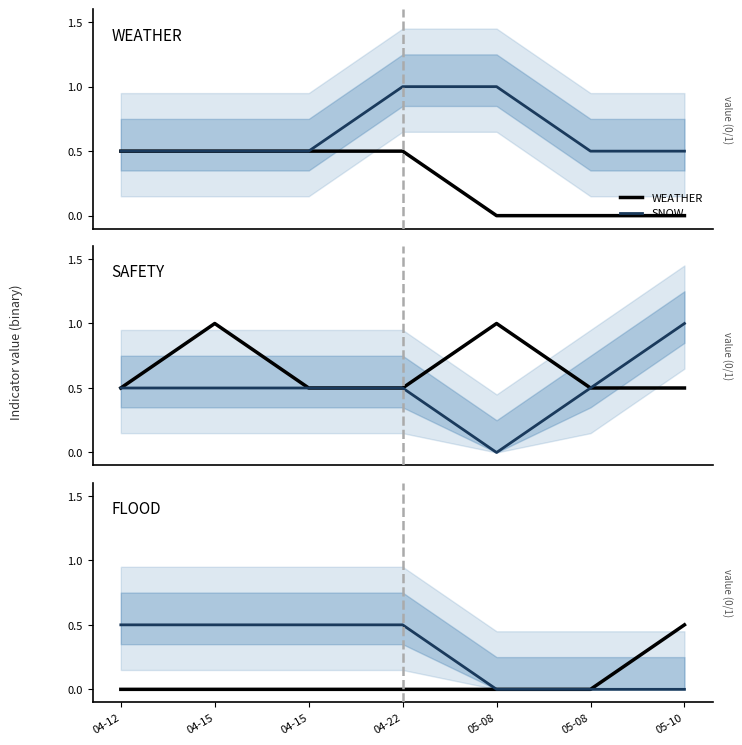

Reading right to left, what are all the values shown in this chart?

WEATHER: 0.0	0.0	0.0	0.5	0.5	0.5	0.5
SNOW: 0.5	0.5	1.0	1.0	0.5	0.5	0.5
SAFETY: 0.5	0.5	1.0	0.5	0.5	1.0	0.5
INFRASTRUCTURE: 1.0	0.5	0.0	0.5	0.5	0.5	0.5
FLOOD: 0.5	0.0	0.0	0.0	0.0	0.0	0.0
DISPLACEMENT: 0.0	0.0	0.0	0.5	0.5	0.5	0.5